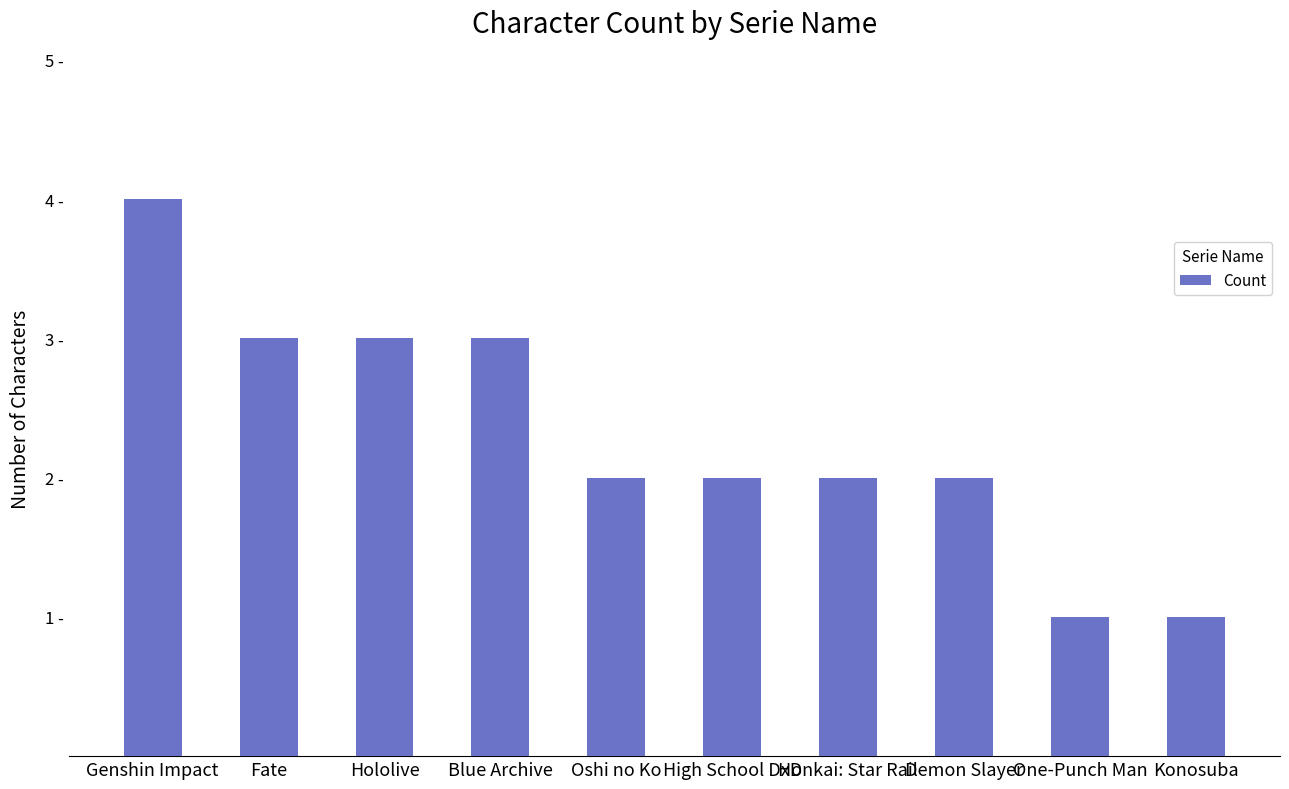

What is the value of the 1st bar from the left?

4